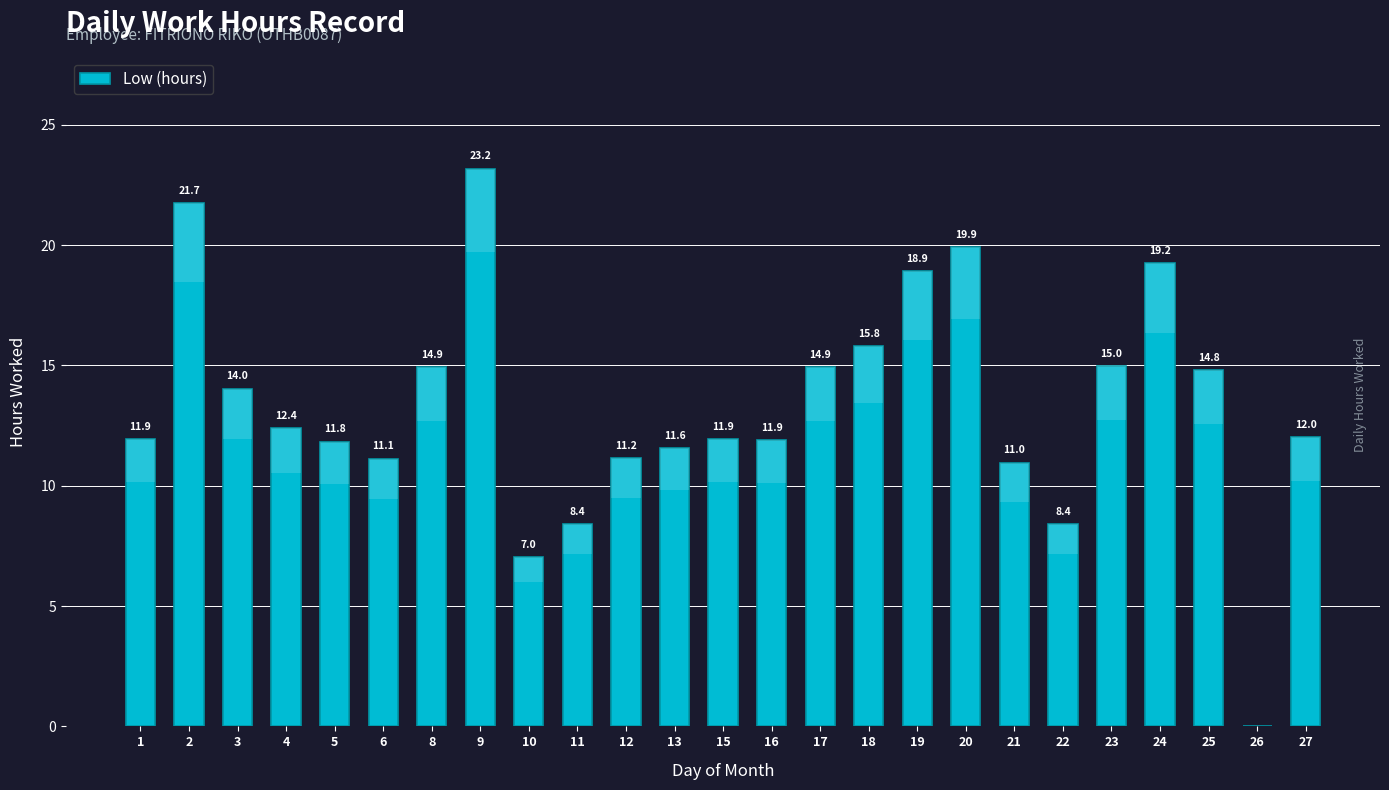

Is it true that the value at 5 is 11.8?

True